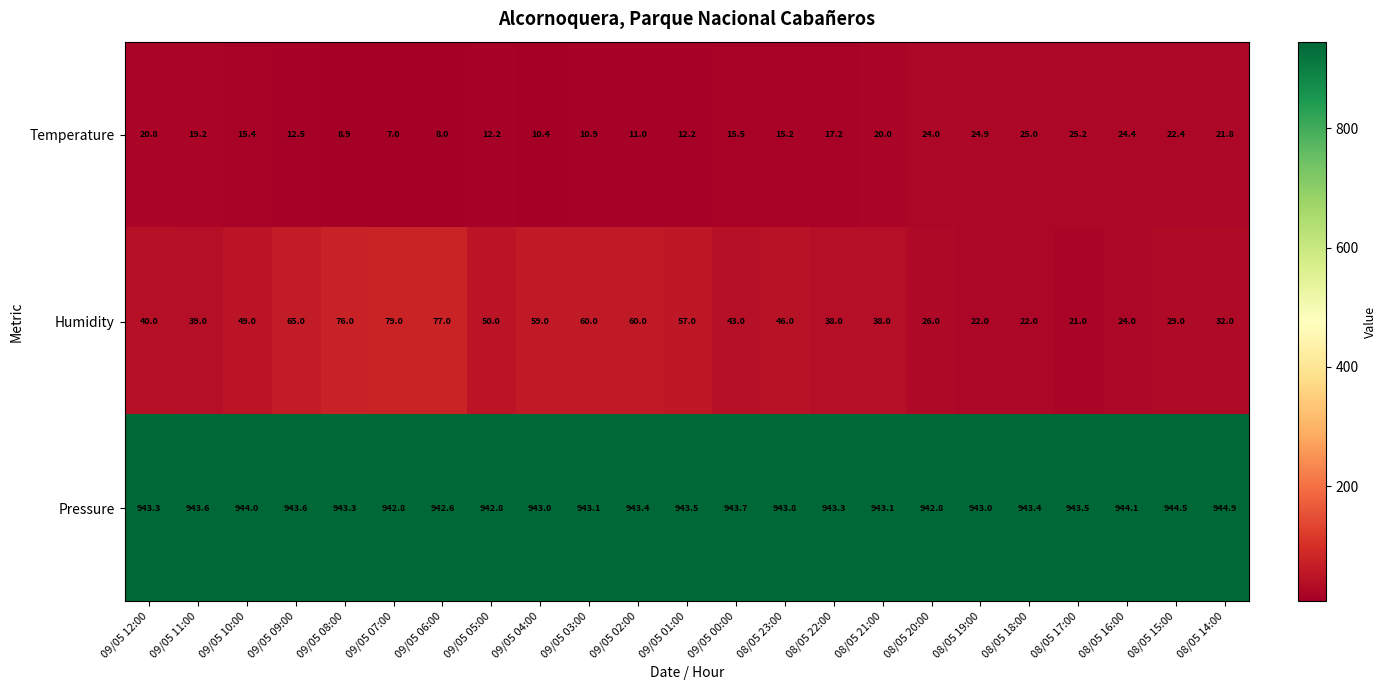

True or false: Temperature has a value of 9.5 at 08/05 17:00.

False